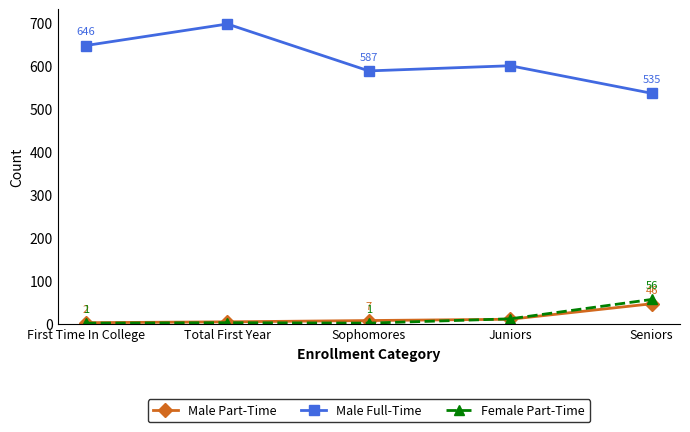

What are all the series names shown in the legend?

Male Part-Time, Male Full-Time, Female Part-Time